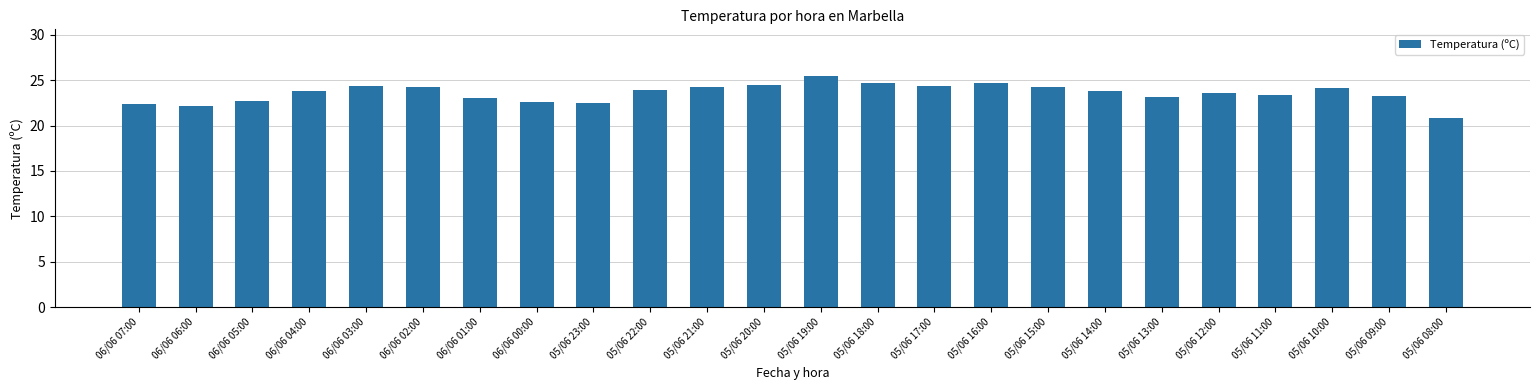

What position from the right is 05/06 19:00?

12